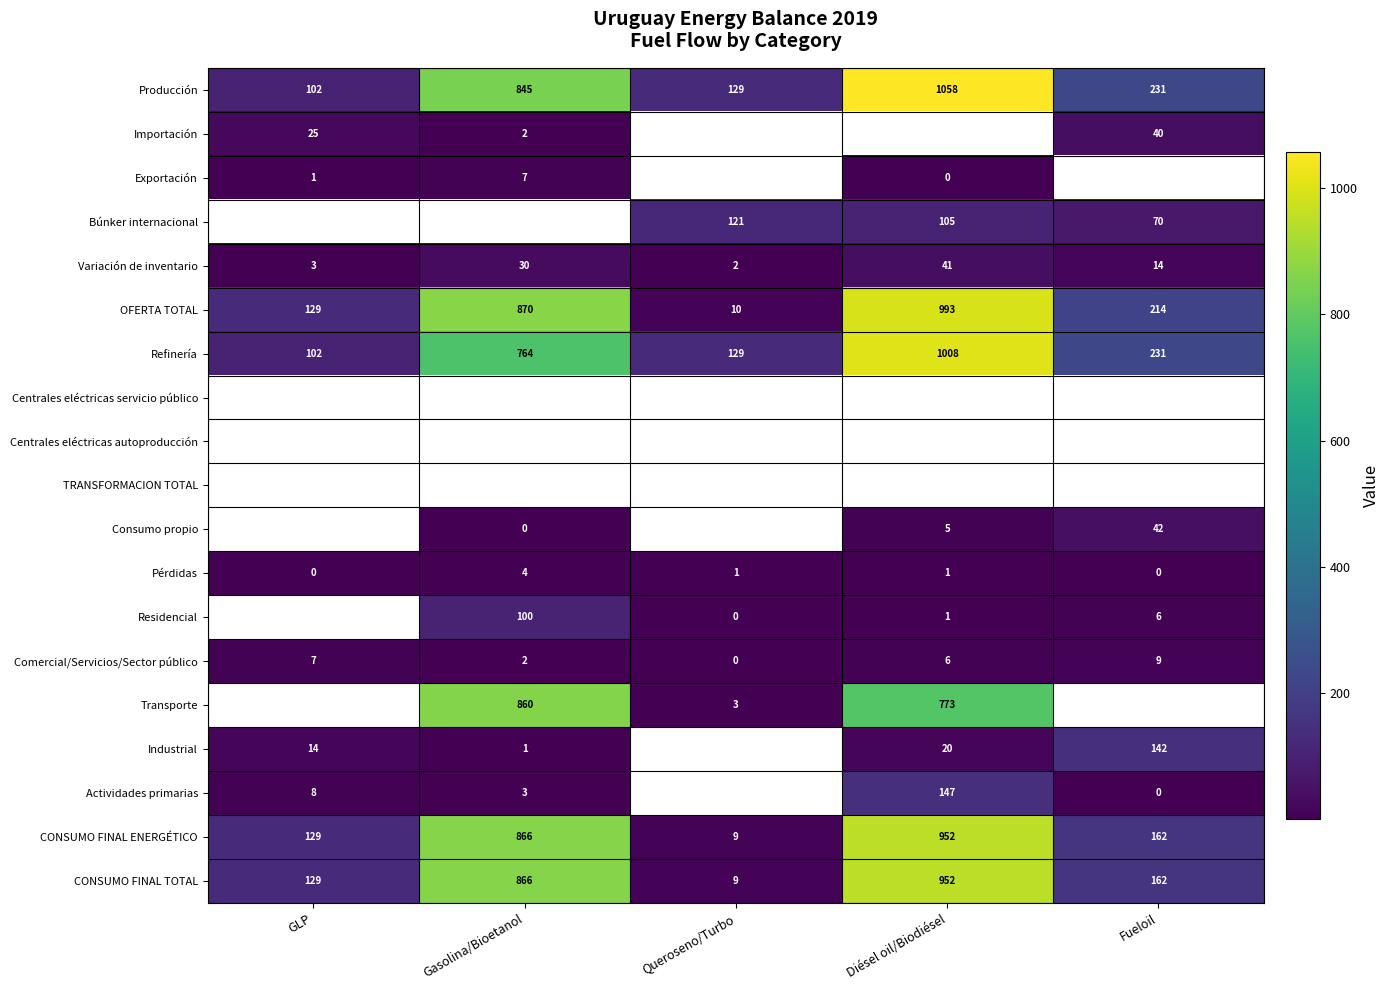

Is it true that Comercial/Servicios/Sector público equals 7.0 at GLP?

True